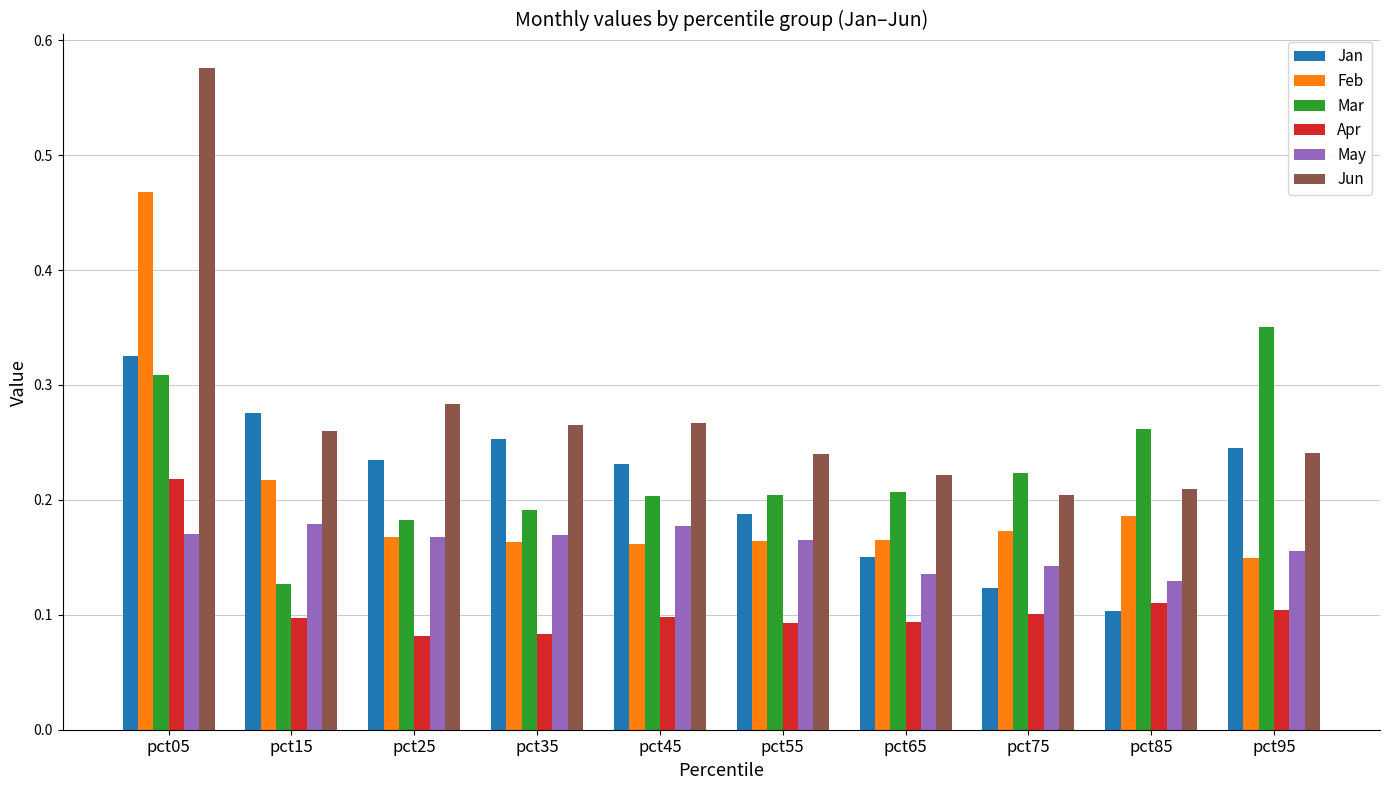

At pct35, list the series in order from largest to smallest.

Jun, Jan, Mar, May, Feb, Apr